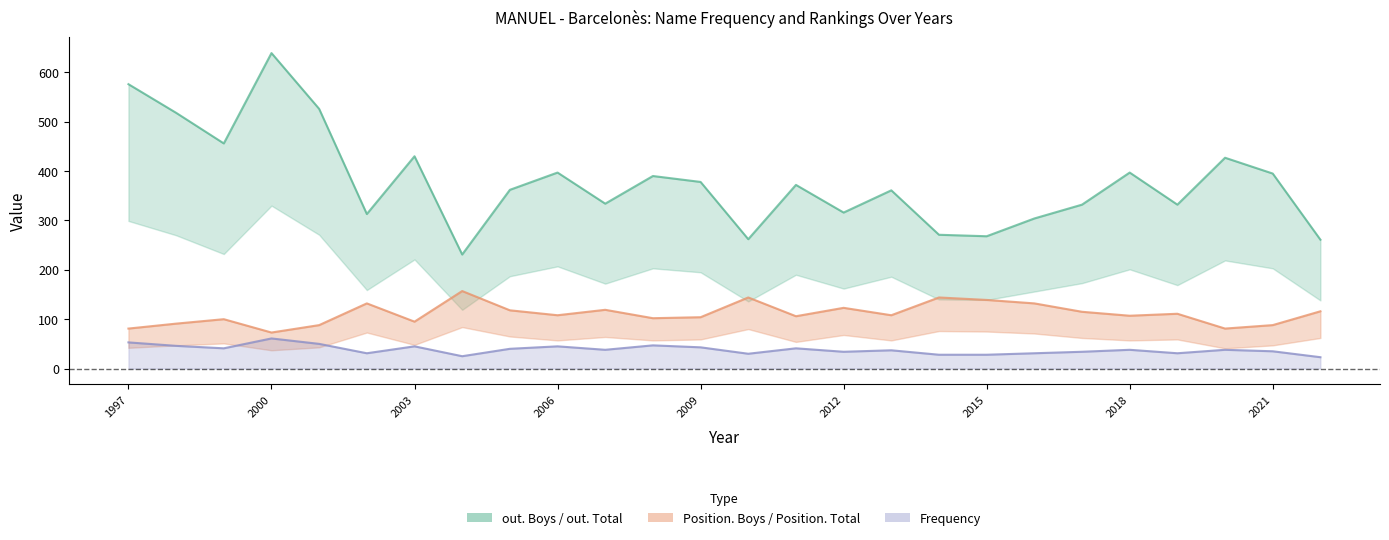

What is the highest value of the Position. Boys series?

157